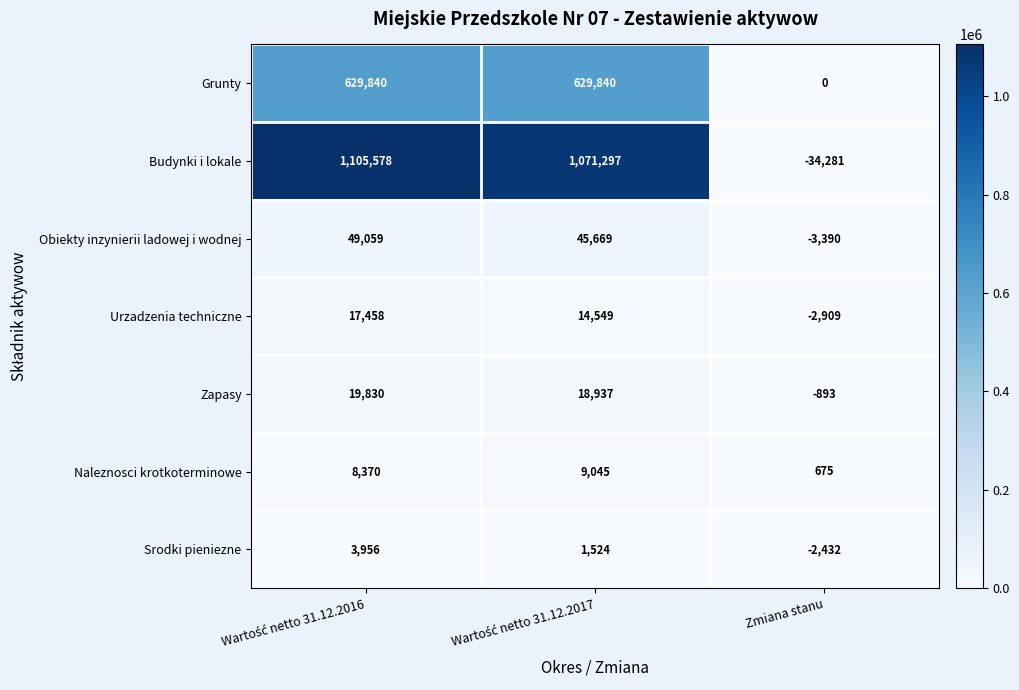

What is the maximum value shown in the chart?

1105578